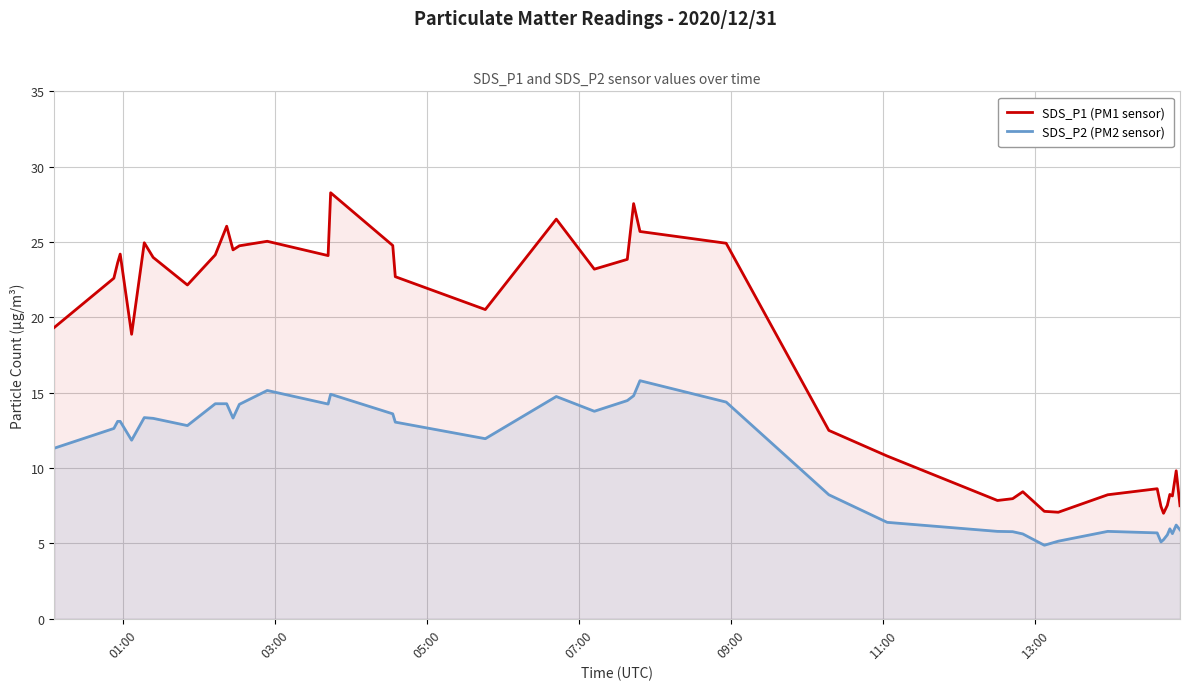

What is the greatest value displayed?

28.3